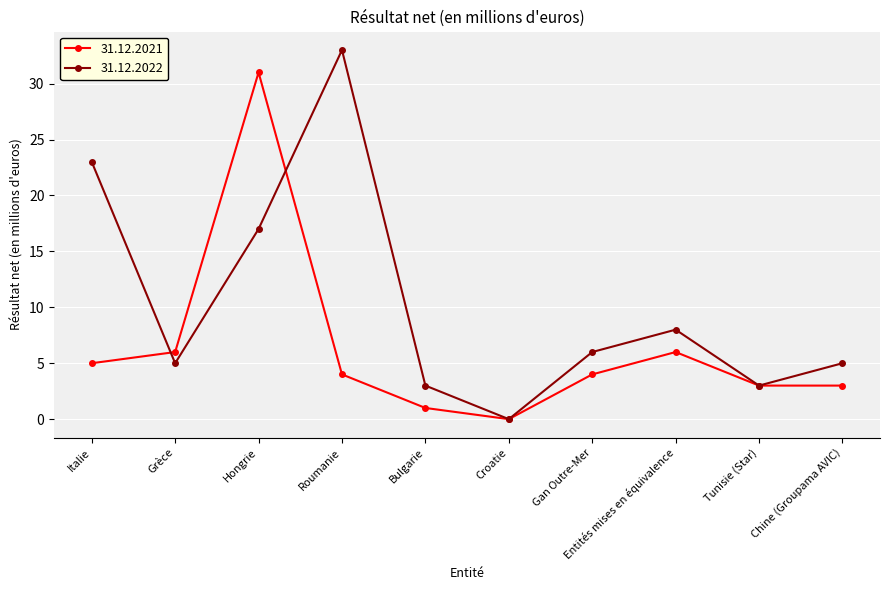

Does the chart display data point markers on the line(s)?

Yes